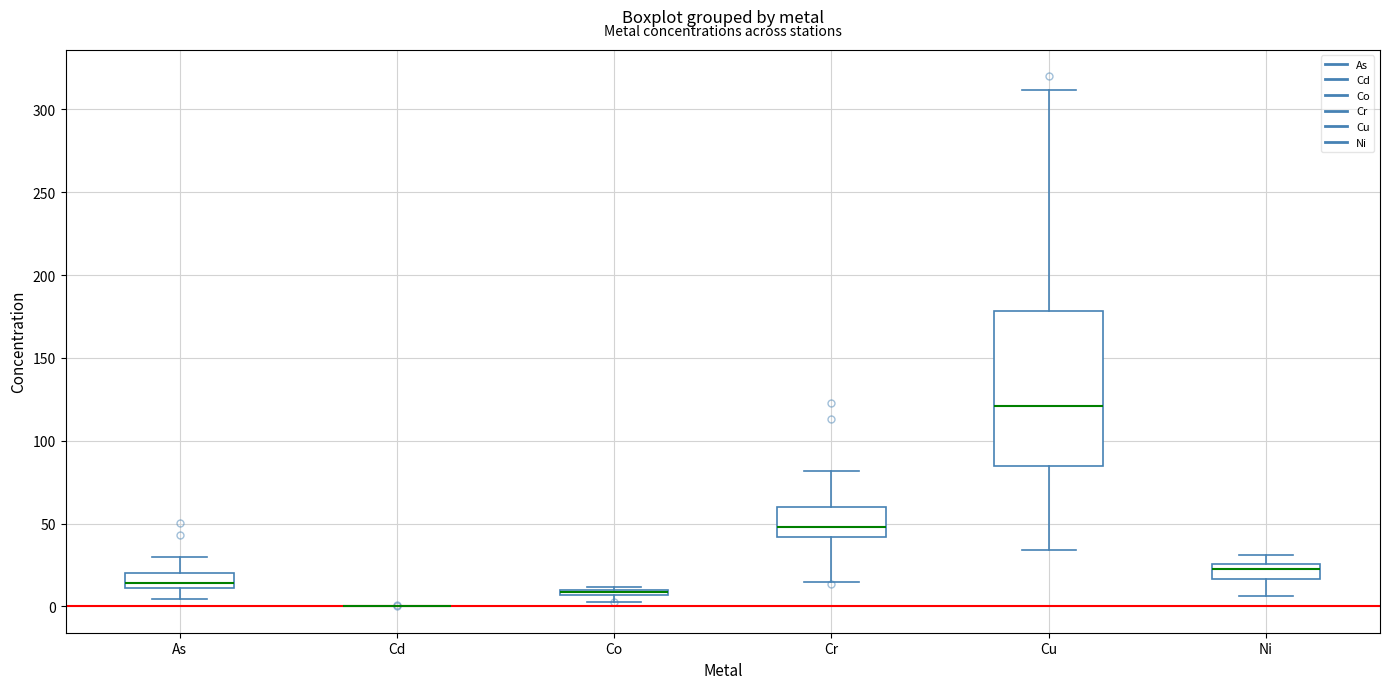

Which box is the tallest, from its lower edge to its upper edge?

Cu